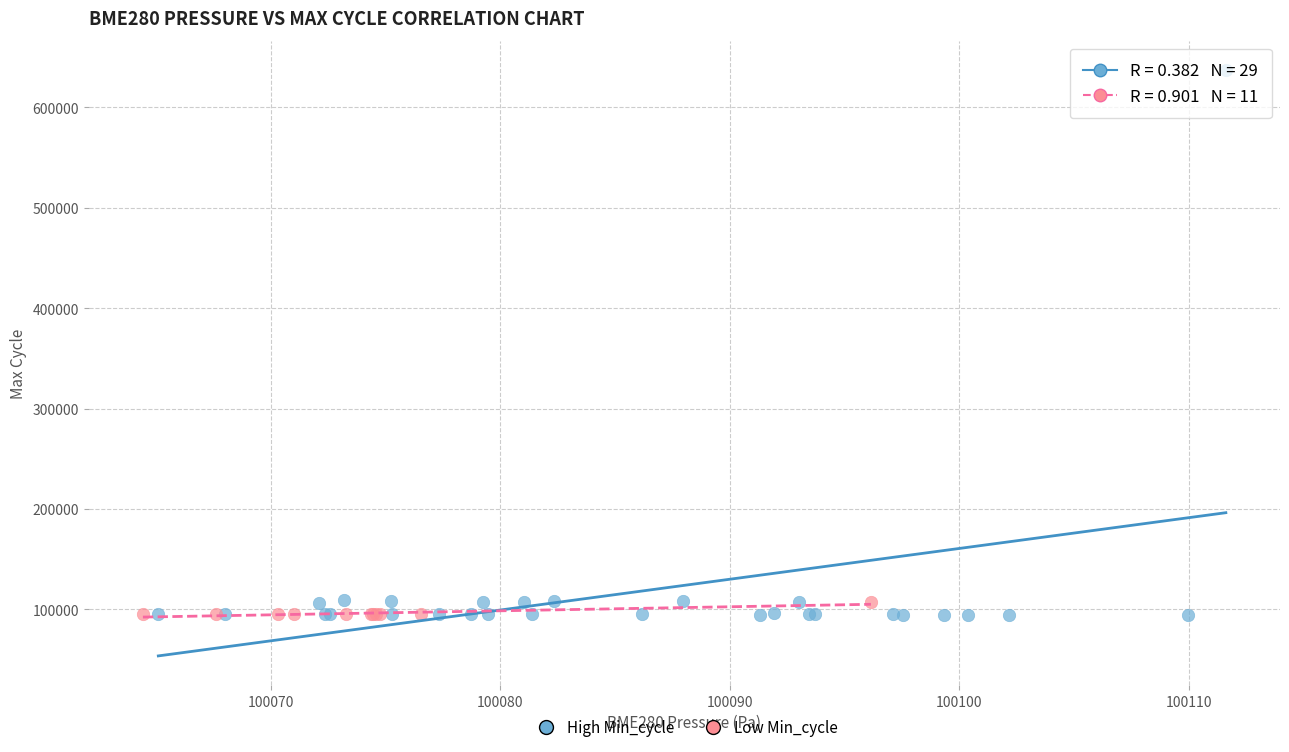

Which series contains the highest Y value?

High Min_cycle